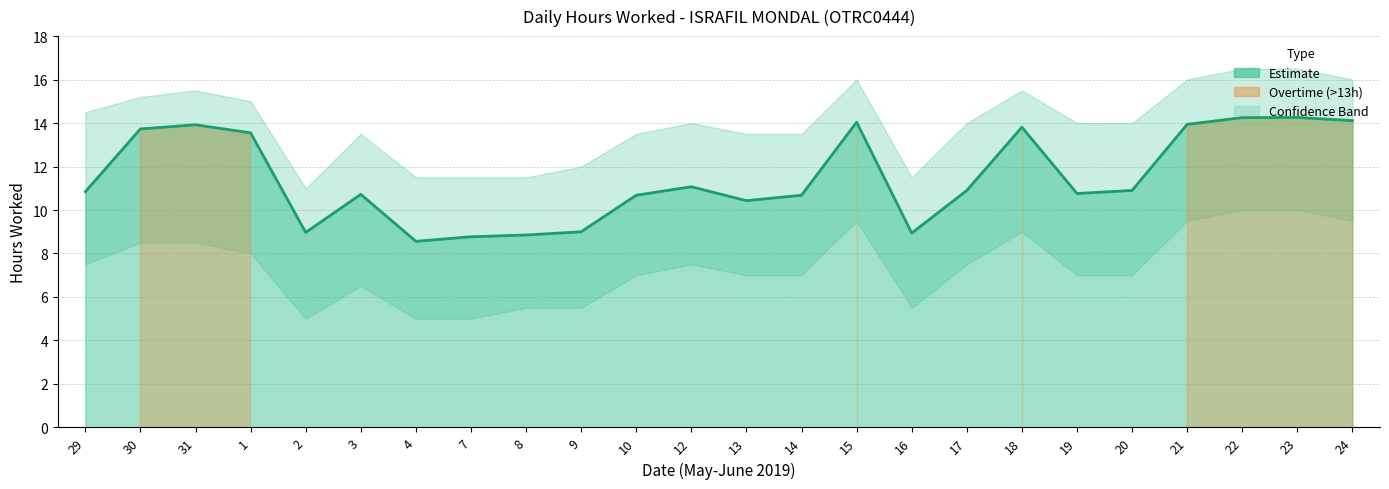

What is the sum of all values?

275.7